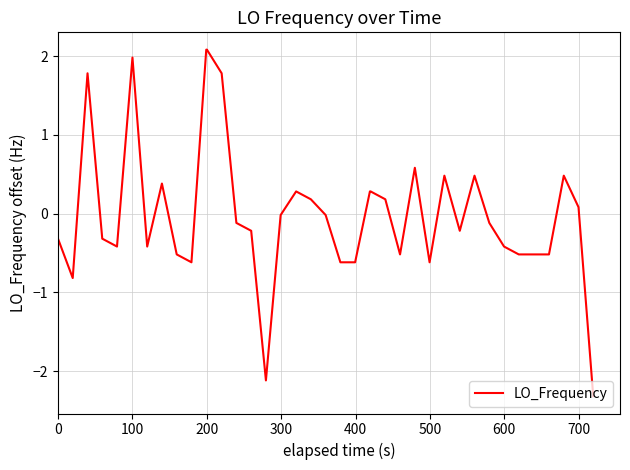

Does the chart have visible grid lines?

Yes